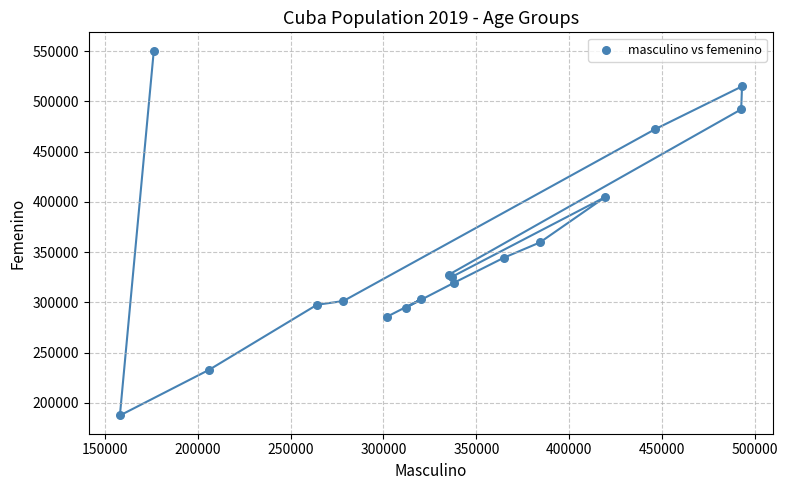

What Y value in the scatter plot is closest to 369088?

359717